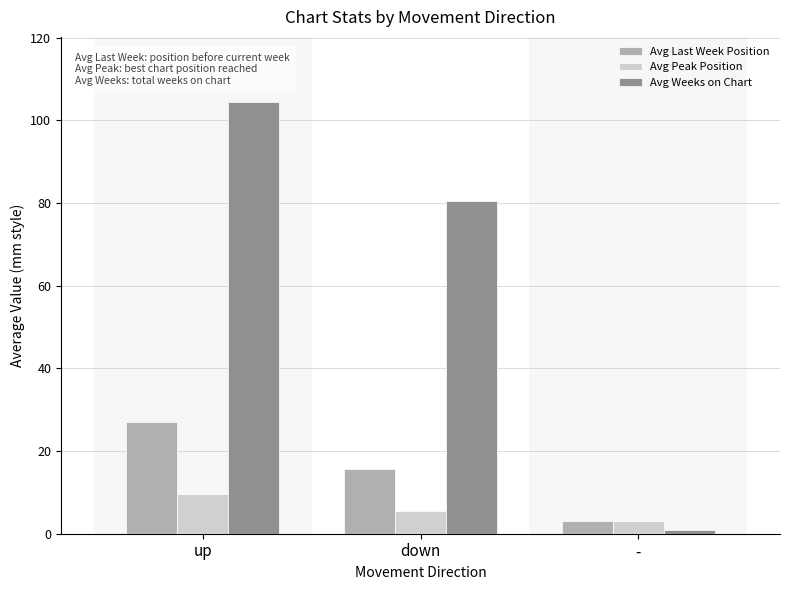

Which category has the highest value across all series?

up